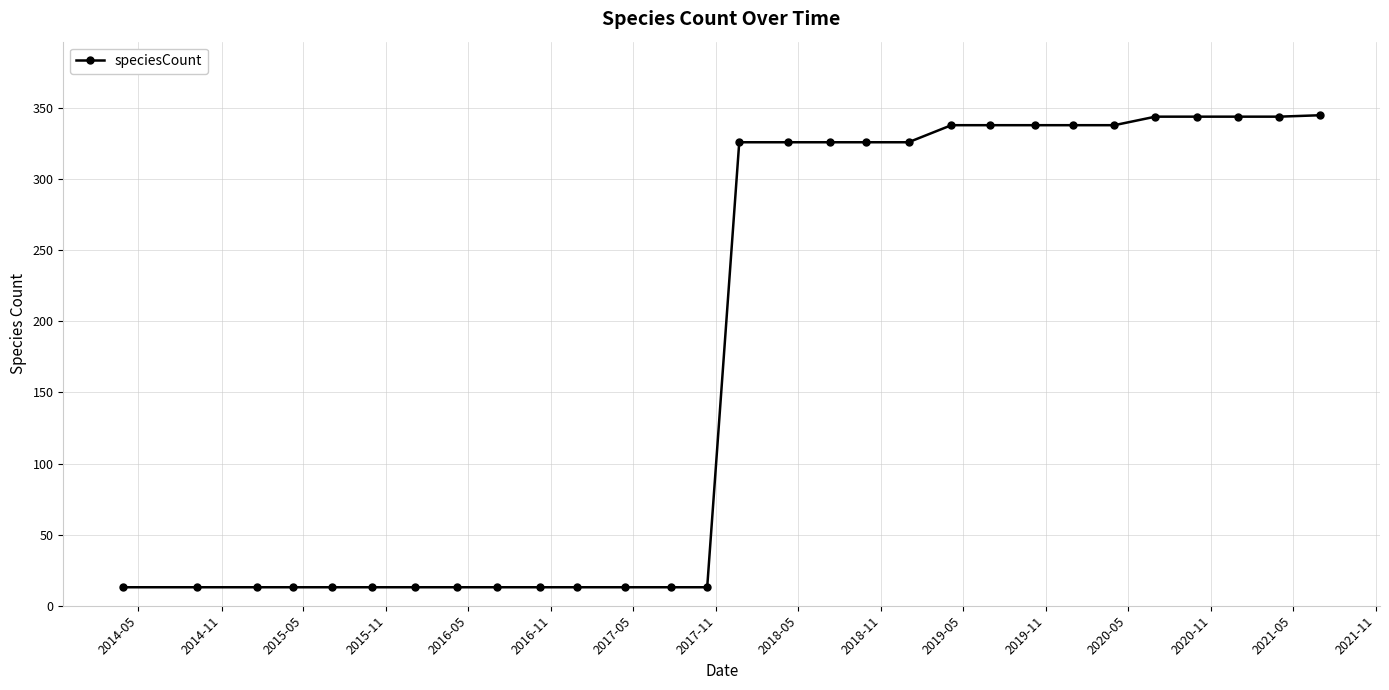

What is the maximum value shown in the chart?

345